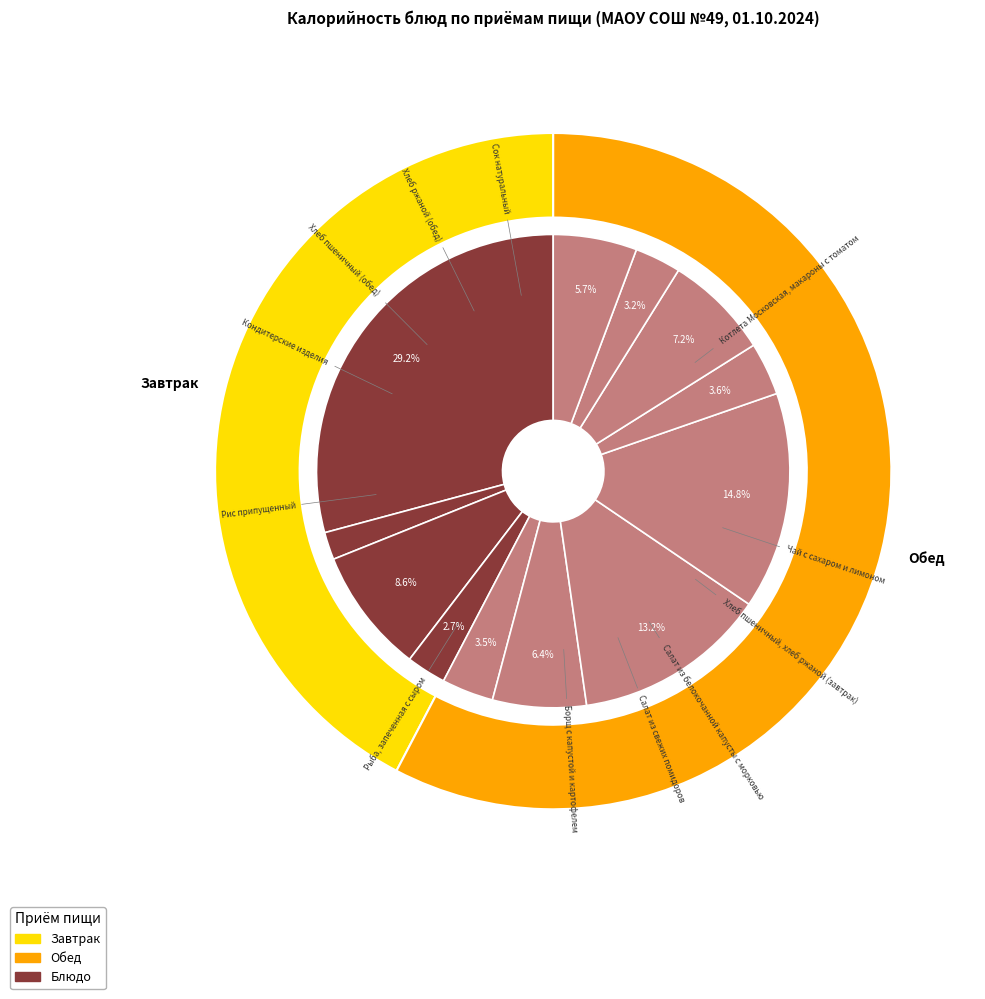

To the nearest percent, what is the difference between the largest and smallest slice percentages?

27%